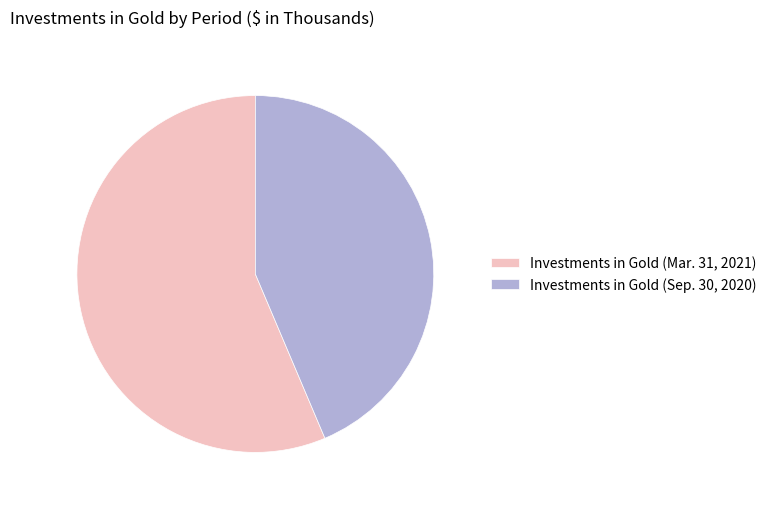

Is Investments in Gold (Mar. 31, 2021) the majority of the pie?

Yes